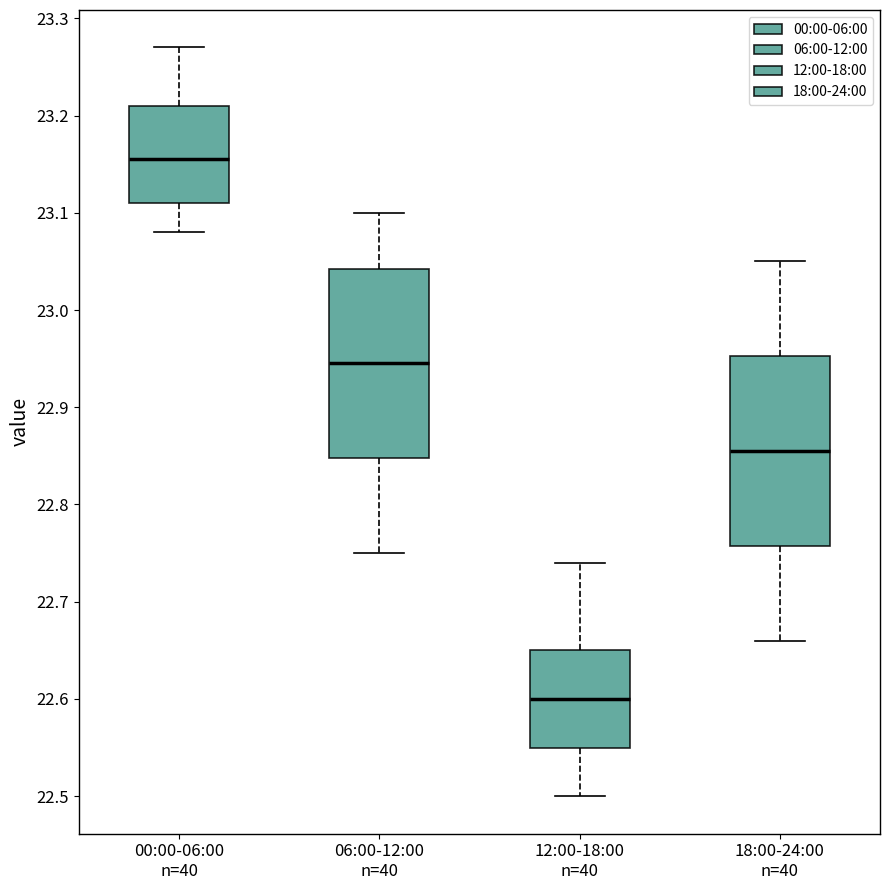

Reading left to right, read every box against the y-axis: the position of its median line, the range the box covers, and the ends of its whiskers. The values are not printed on the chart, so give them approximately, as read against the axis.

00:00-06:00 n=40: median 23.16, box 23.11 to 23.21, whiskers 23.08 to 23.27
06:00-12:00 n=40: median 22.95, box 22.85 to 23.04, whiskers 22.75 to 23.10
12:00-18:00 n=40: median 22.60, box 22.55 to 22.65, whiskers 22.50 to 22.74
18:00-24:00 n=40: median 22.86, box 22.76 to 22.95, whiskers 22.66 to 23.05